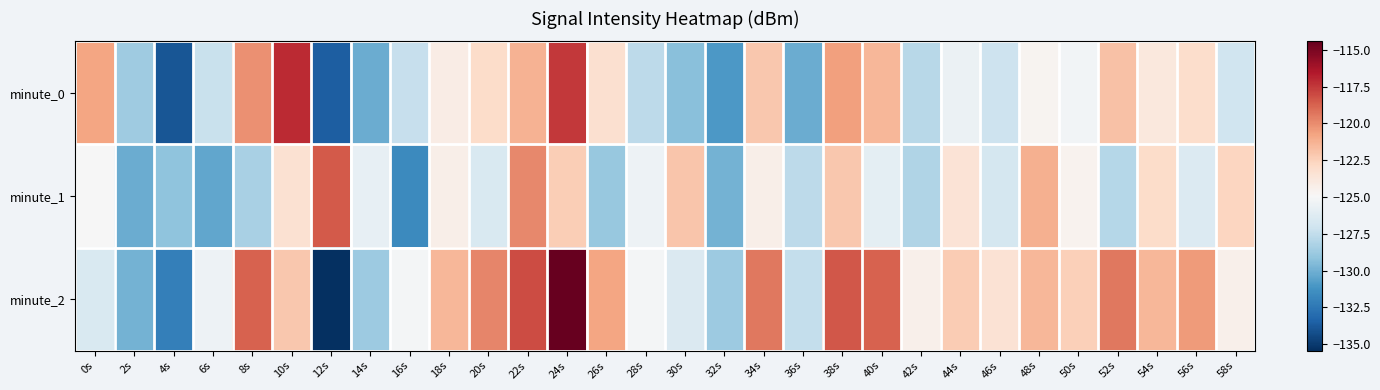

What is the greatest value displayed?

-114.4